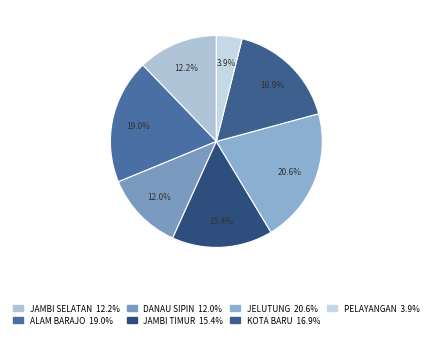

Which slice is the smallest?

PELAYANGAN